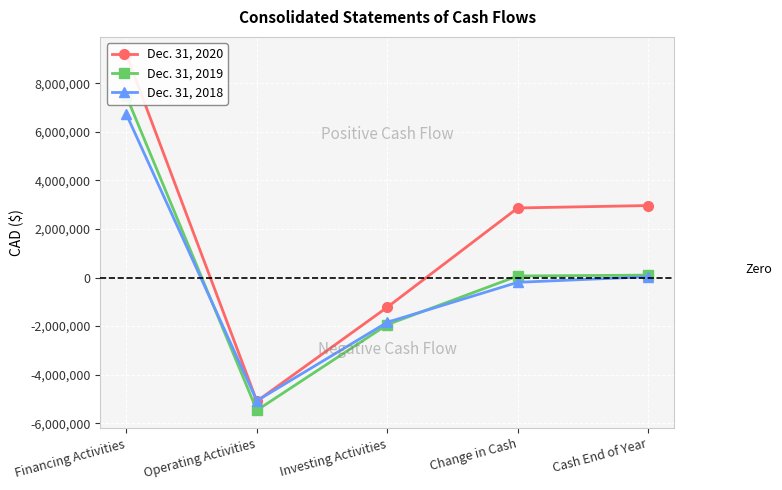

What is the value of the Dec. 31, 2018 point at the 3rd from the left?

-1842690